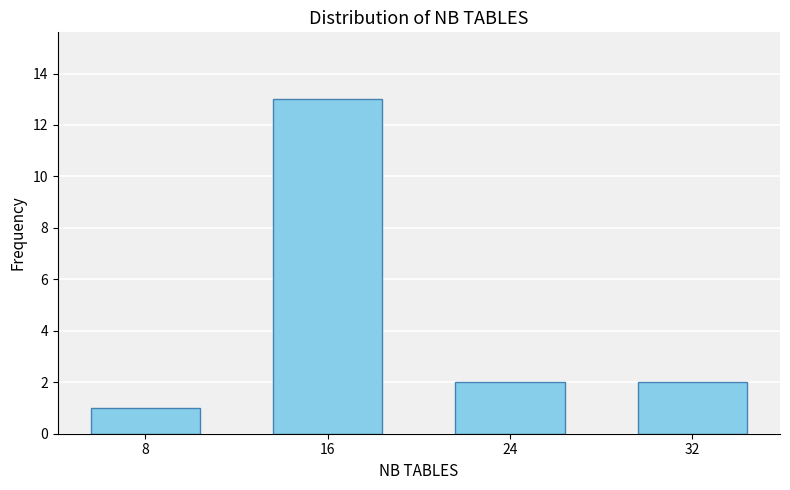

Reading right to left, extract all data points from this chart.

32=2	24=2	16=13	8=1